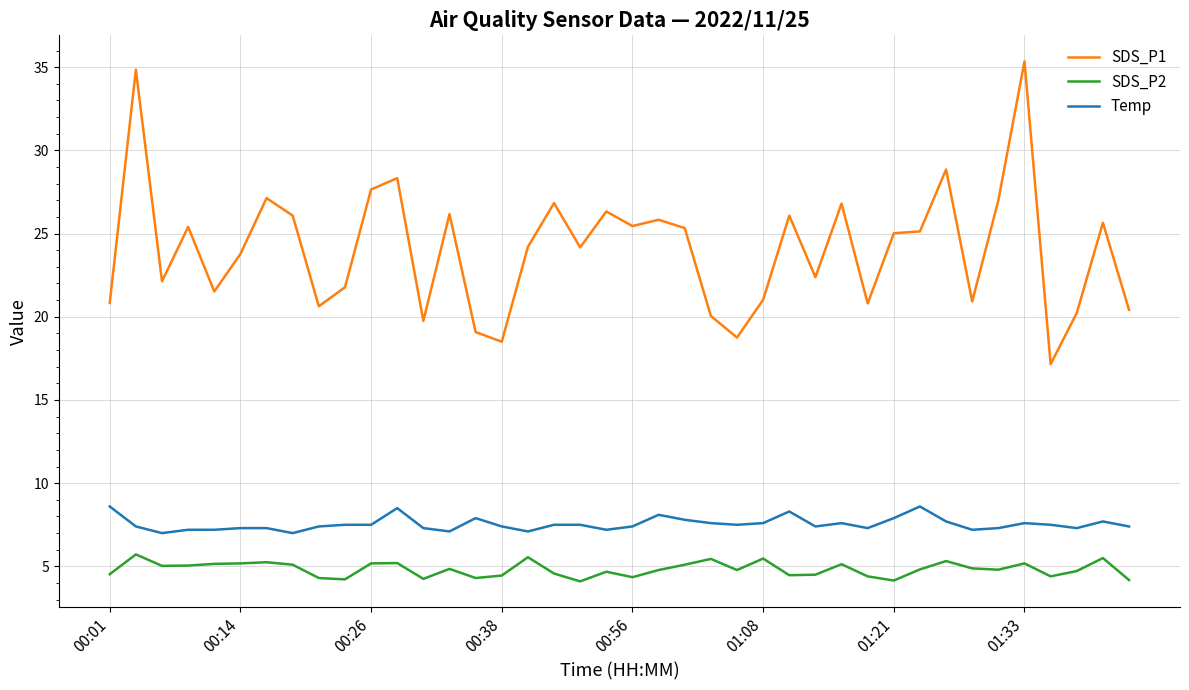

Is this an area chart (filled region under the line)?

No